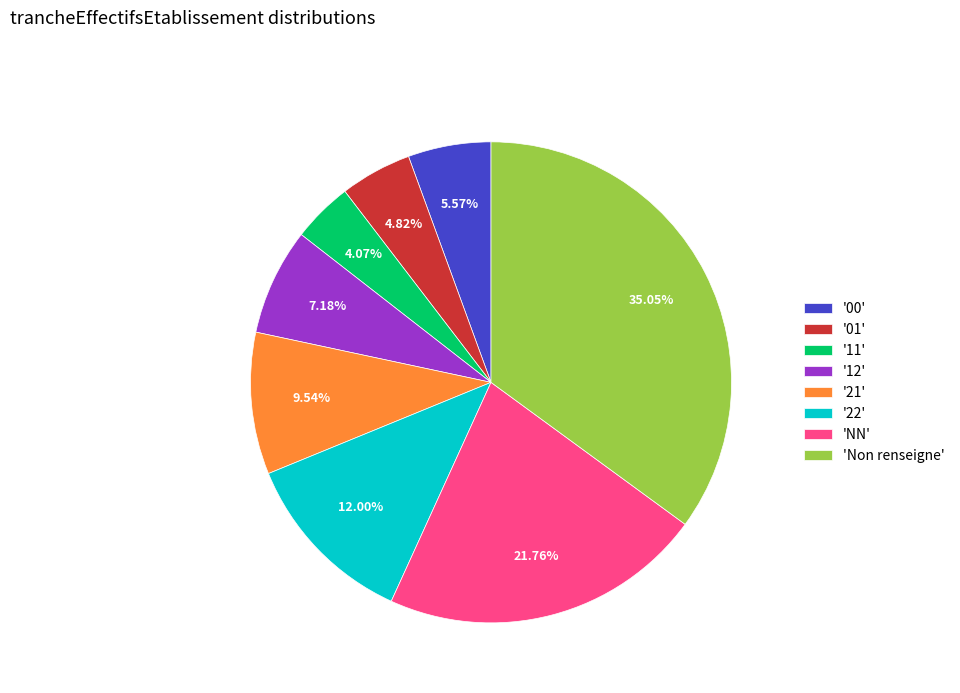

Rank the categories by value from highest to lowest.

'Non renseigne', 'NN', '22', '21', '12', '00', '01', '11'